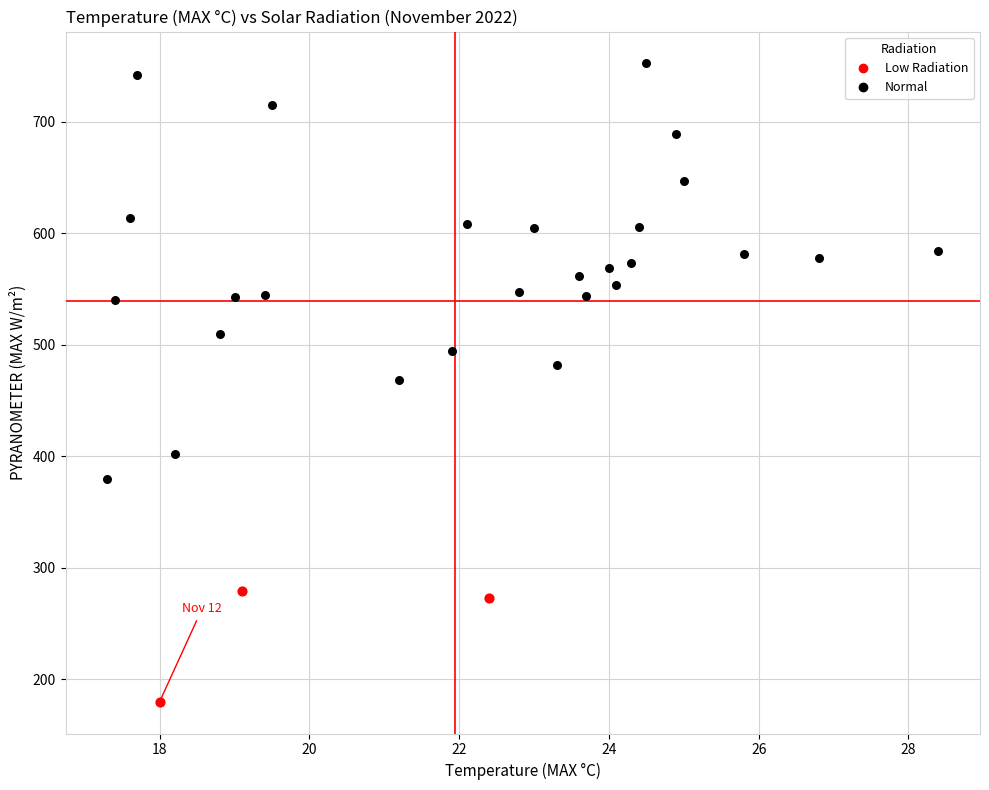

Which series has the largest Y range (max minus min)?

Normal